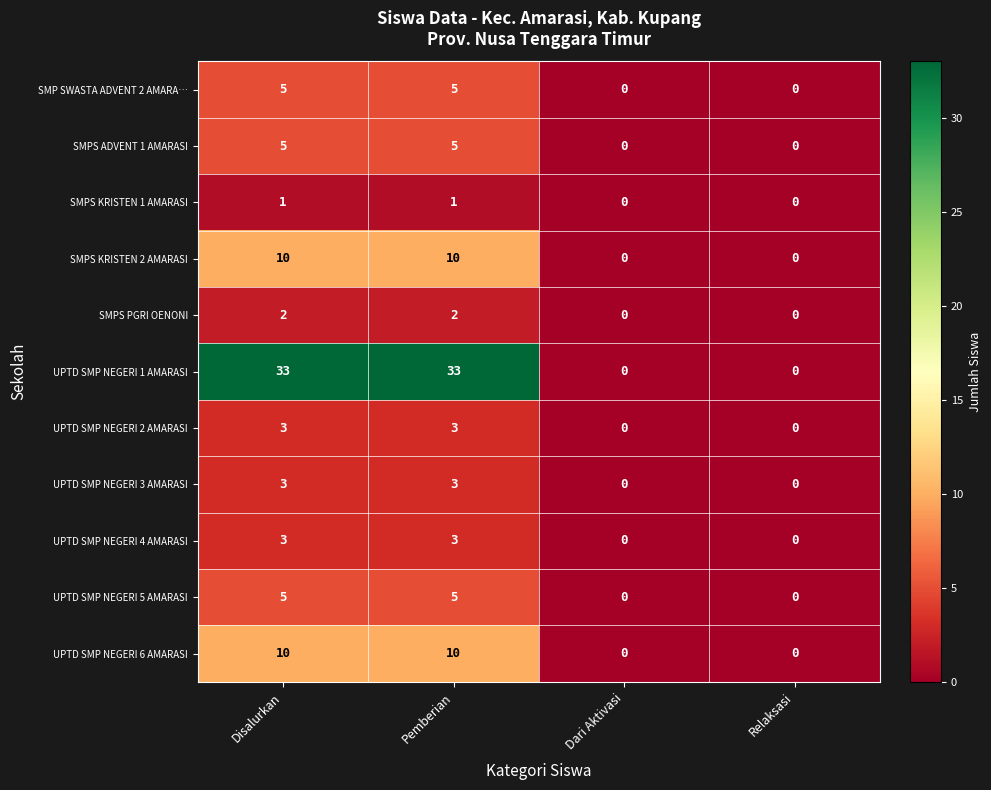

Which series changed the most between Disalurkan and Relaksasi?

UPTD SMP NEGERI 1 AMARASI